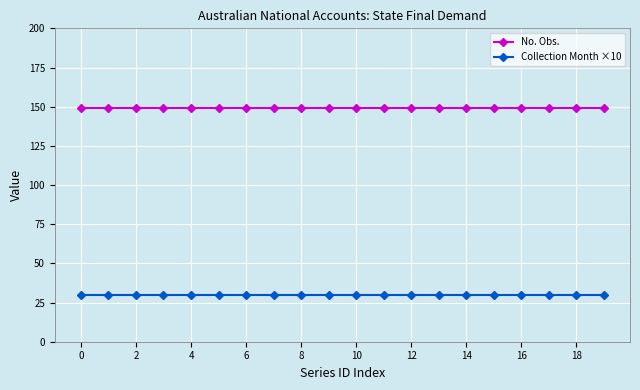

What is the minimum value shown in the chart?

30